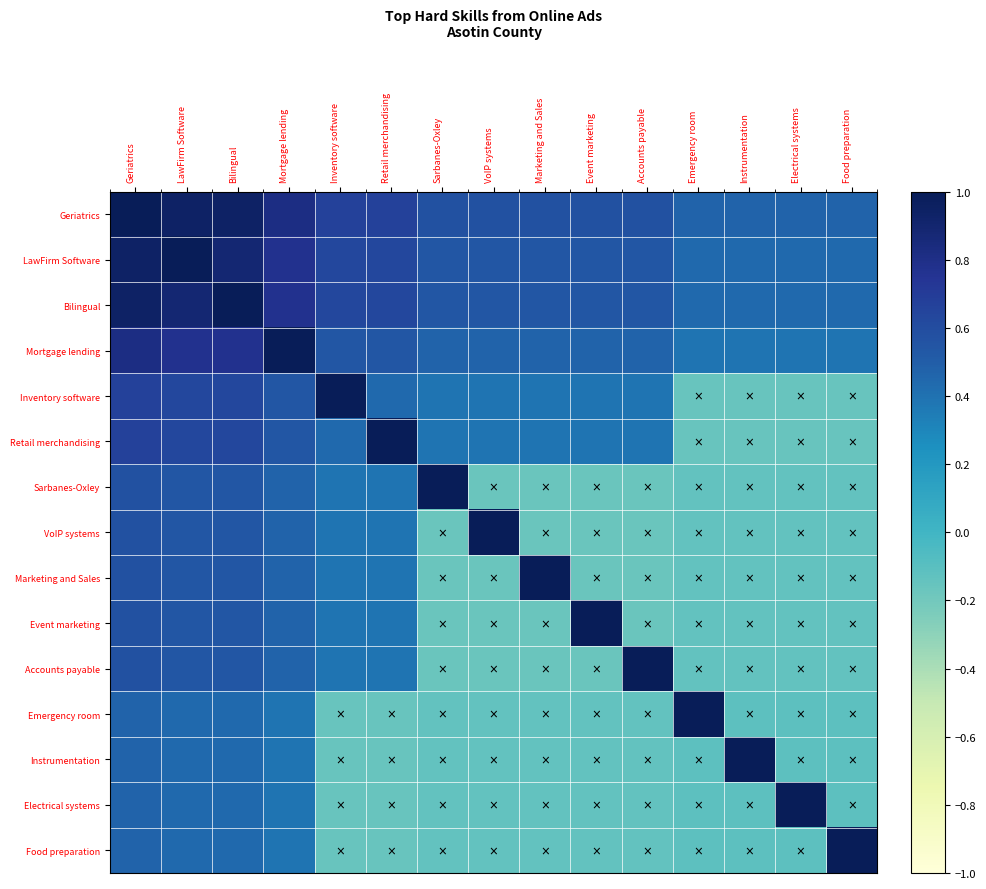

Which series has the largest range (max minus min)?

Sarbanes-Oxley